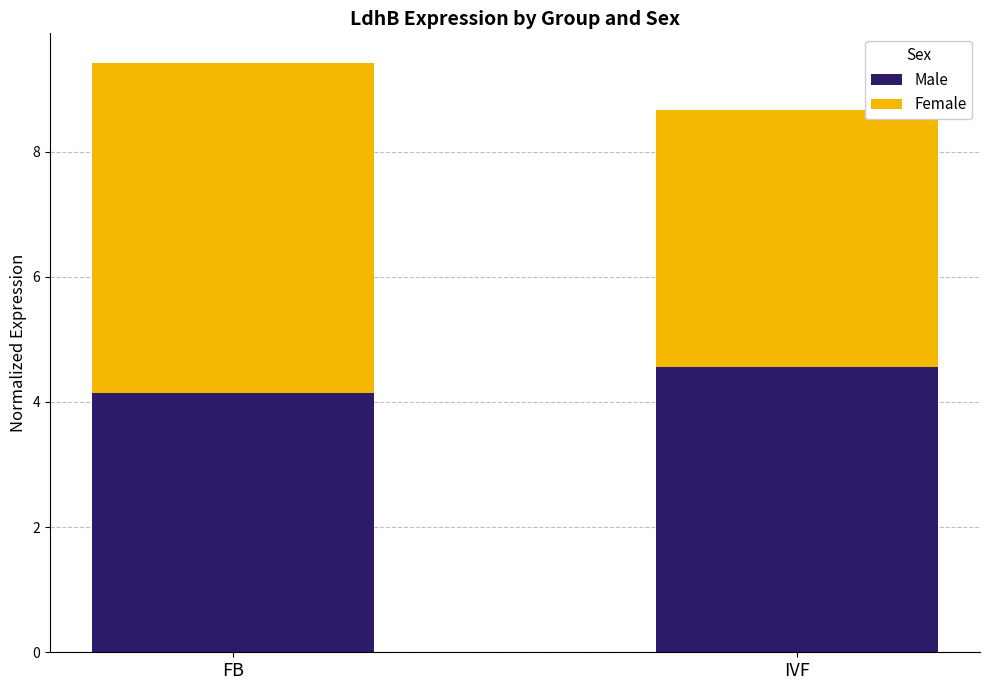

Reading left to right, transcribe the values for Male.

FB=4.1	IVF=4.6